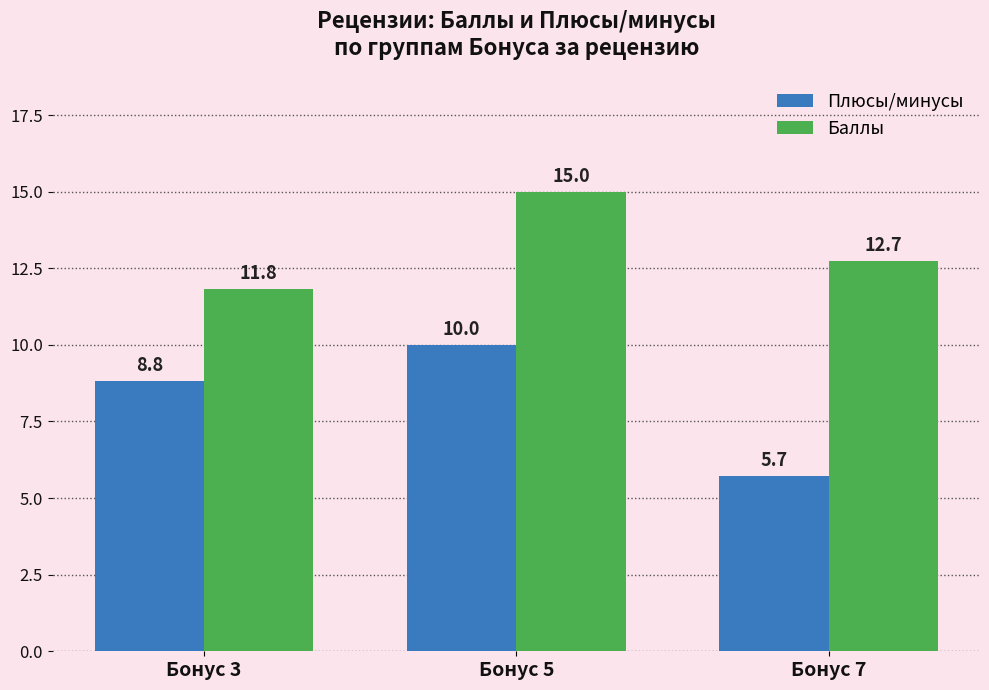

Reading right to left, transcribe all the data shown in this chart.

Плюсы/минусы: 5.7	10.0	8.8
Баллы: 12.7	15.0	11.8